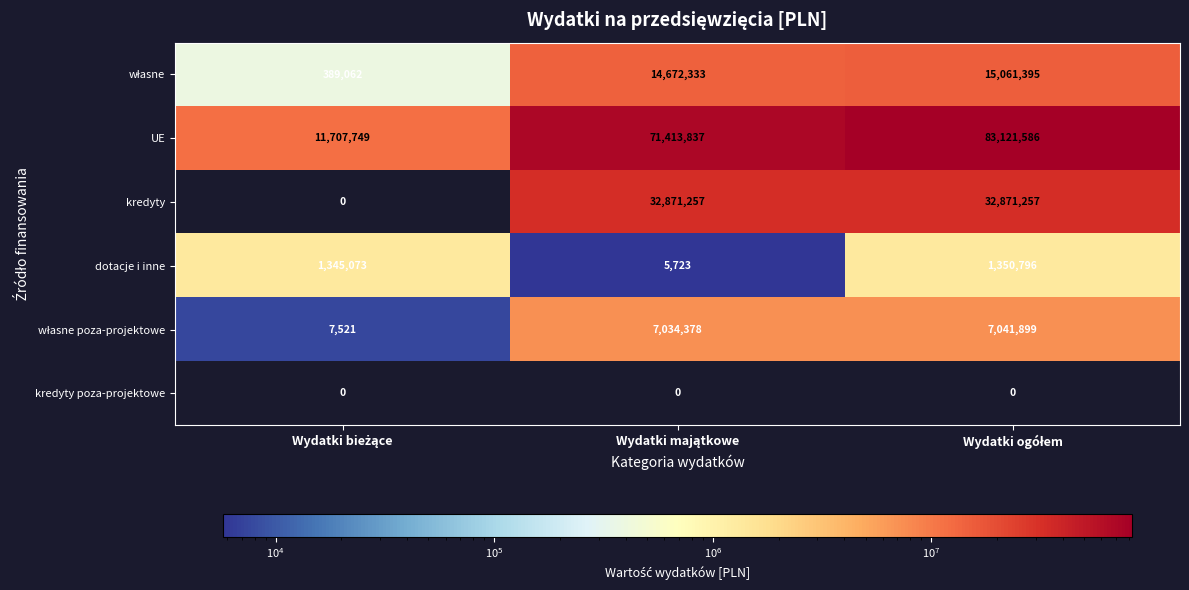

Which series has the largest total across all categories?

UE